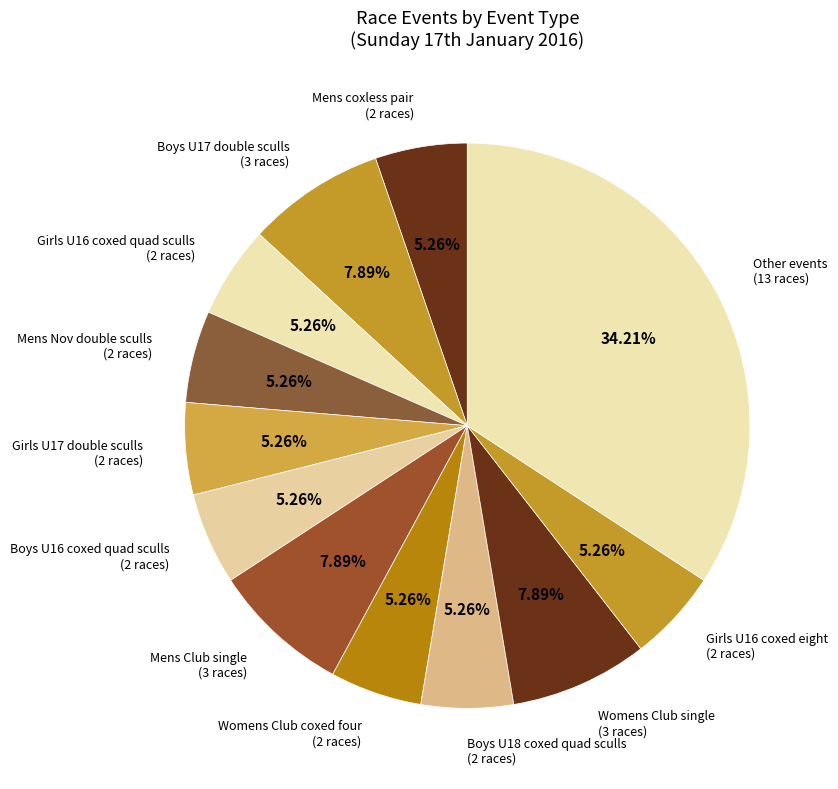

How many segments does this pie chart have?

12